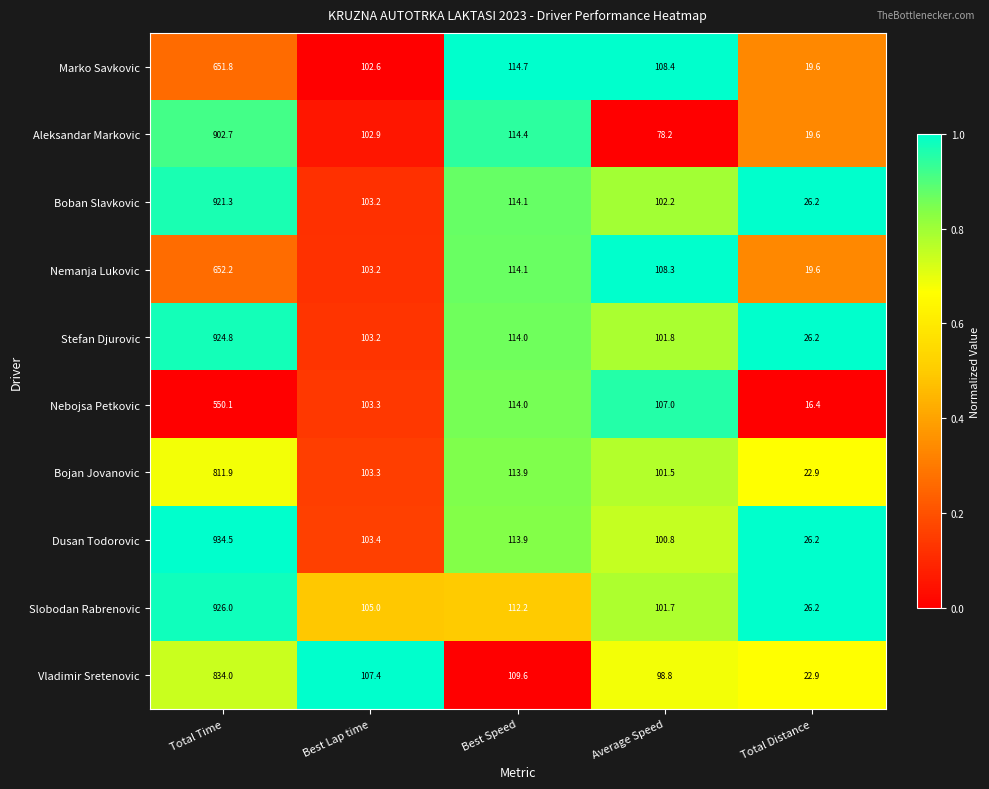

The value of Boban Slavkovic at Total Time is 921.3. True or false?

True